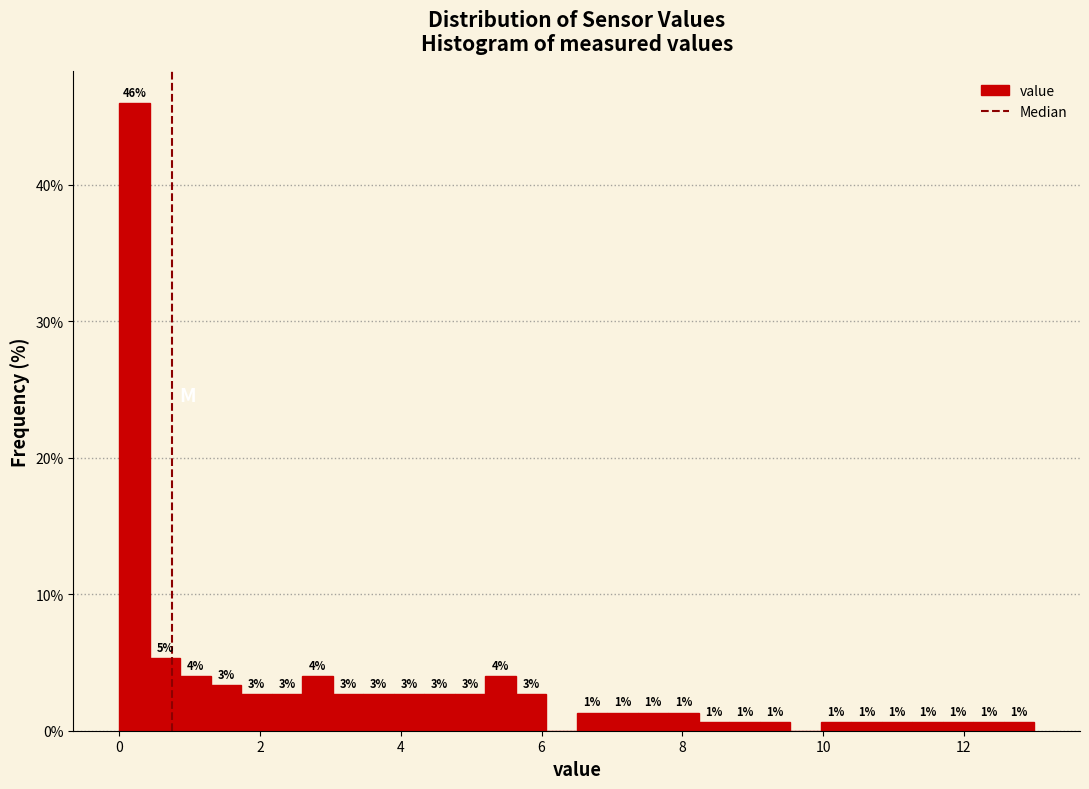

Around what value on the x-axis is the tallest bar? Give the approximate position of its centre, as read against the axis.

0.2